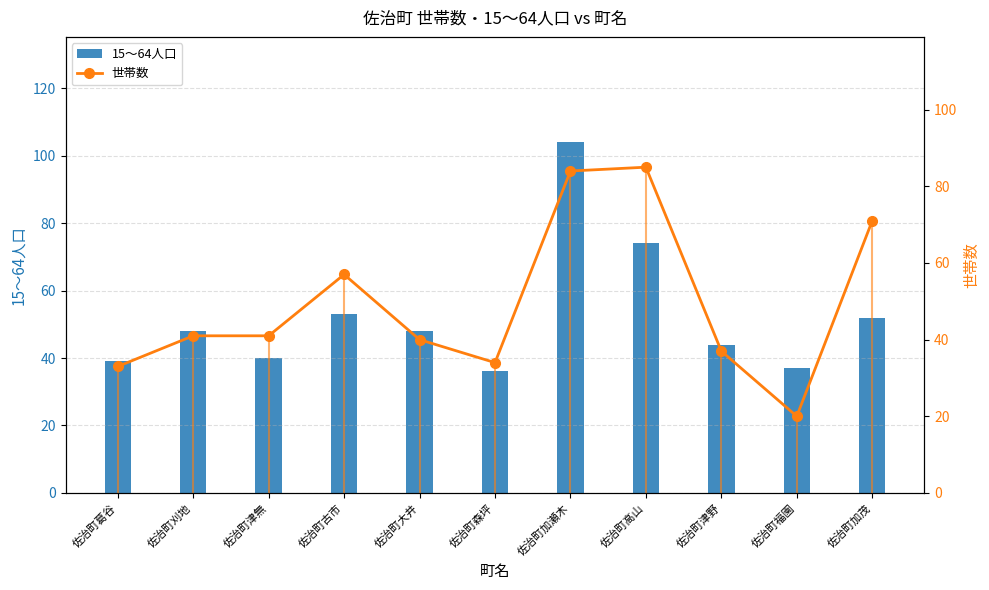

The 15～64人口 series shows 37 at 佐治町福園. True or false?

True